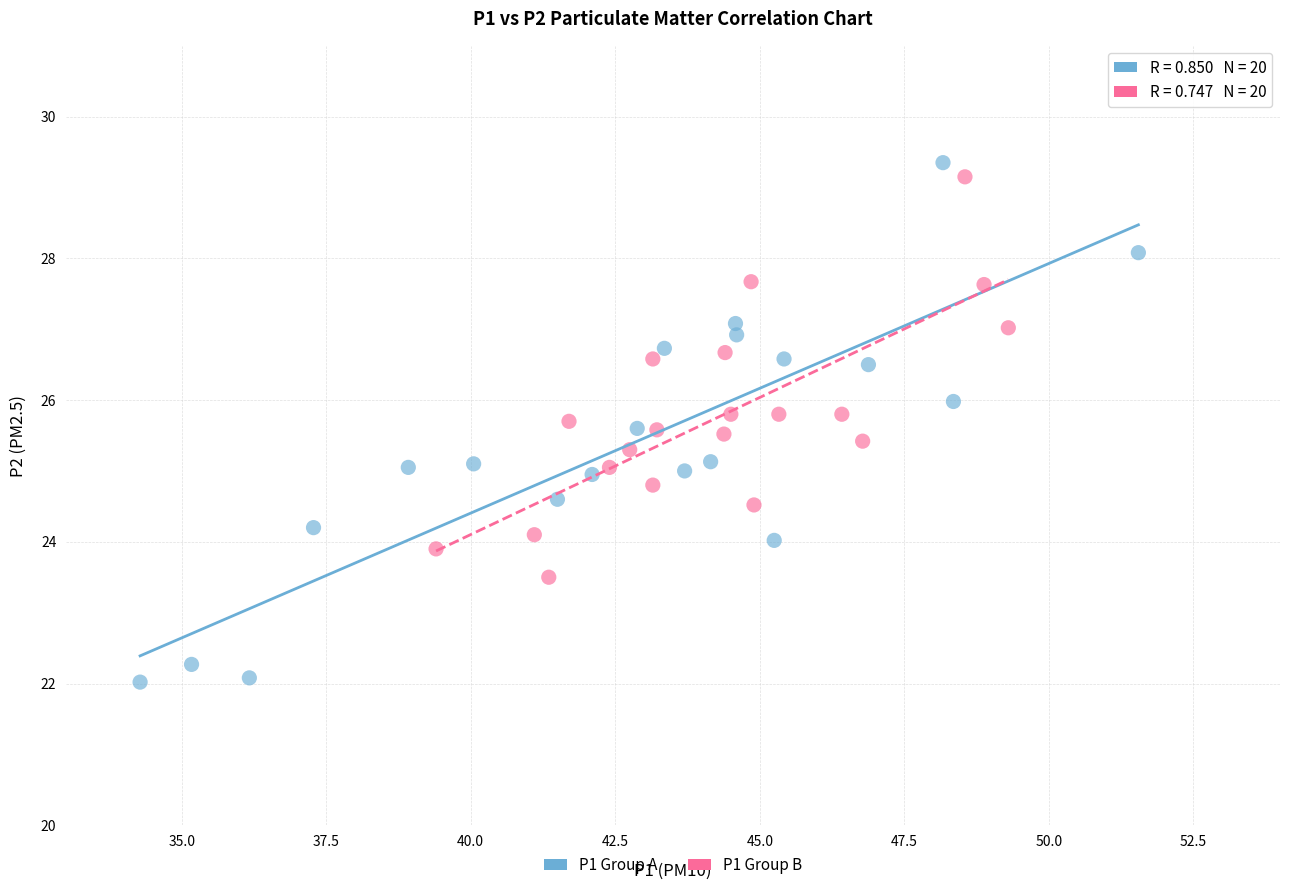

Which series has the largest Y range (max minus min)?

P1 Group A